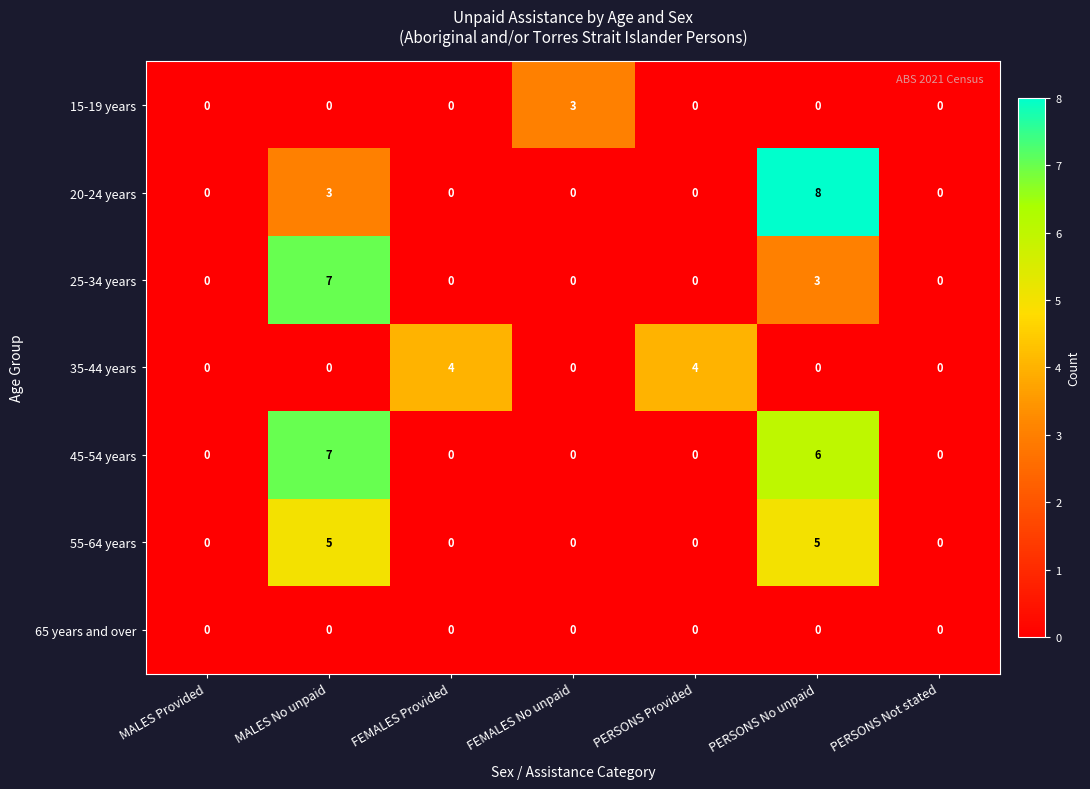

What is the total value across all series at FEMALES Provided?

4